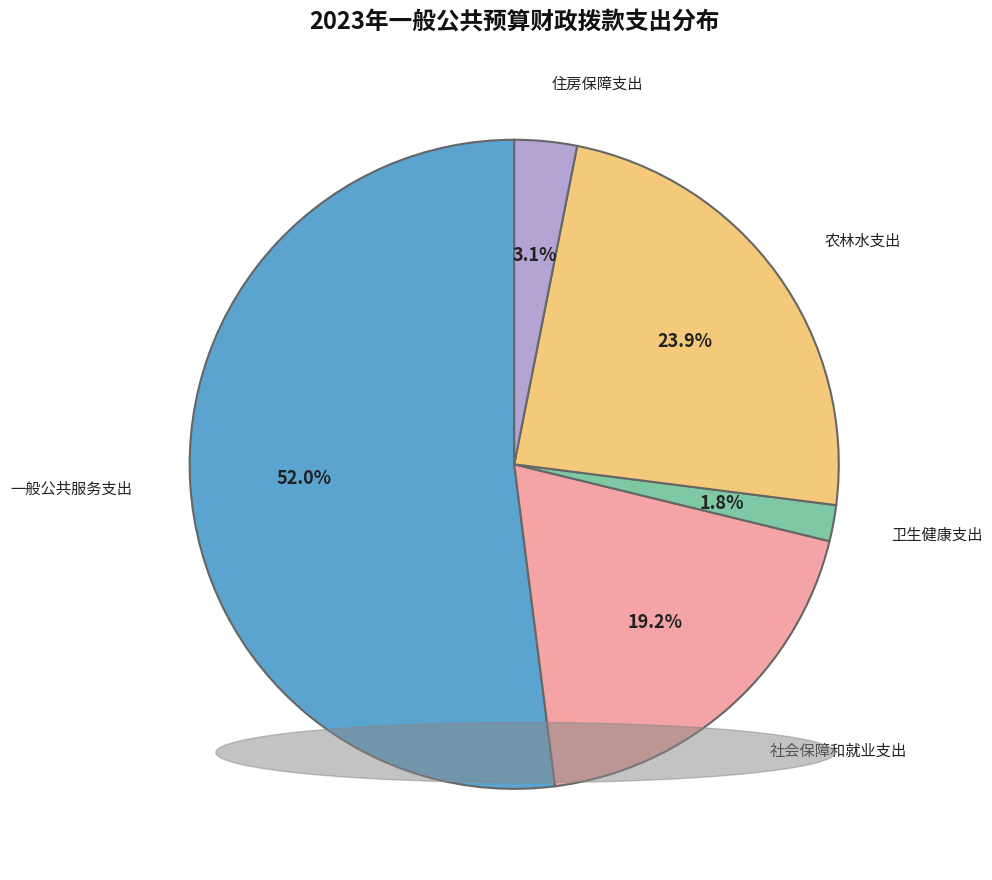

Rank the categories by value from lowest to highest.

卫生健康支出, 住房保障支出, 社会保障和就业支出, 农林水支出, 一般公共服务支出